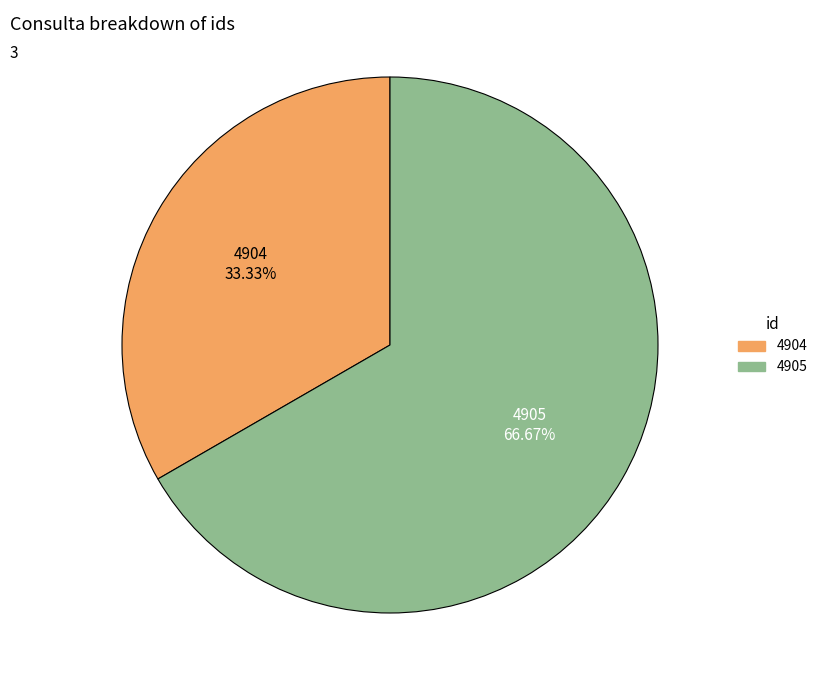

What portion of the pie excludes 4904?

66.7%